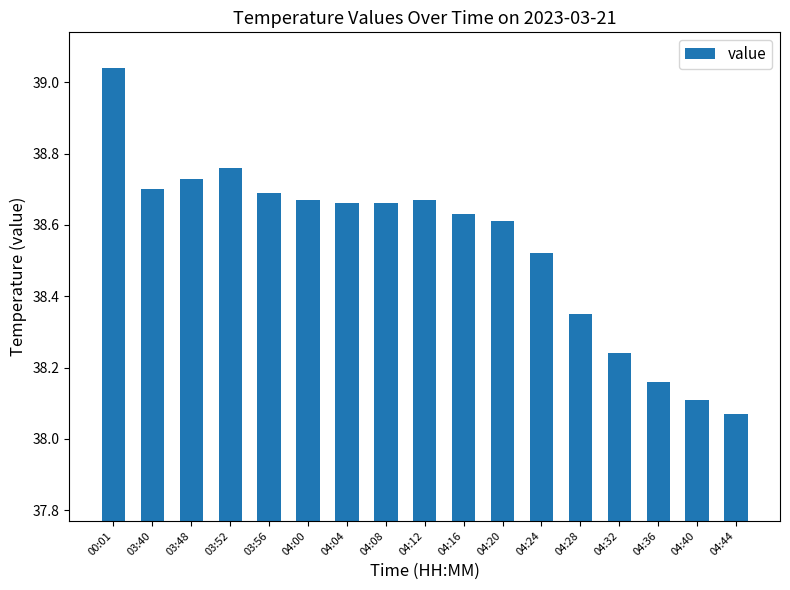

What is the sum of all values?

655.3